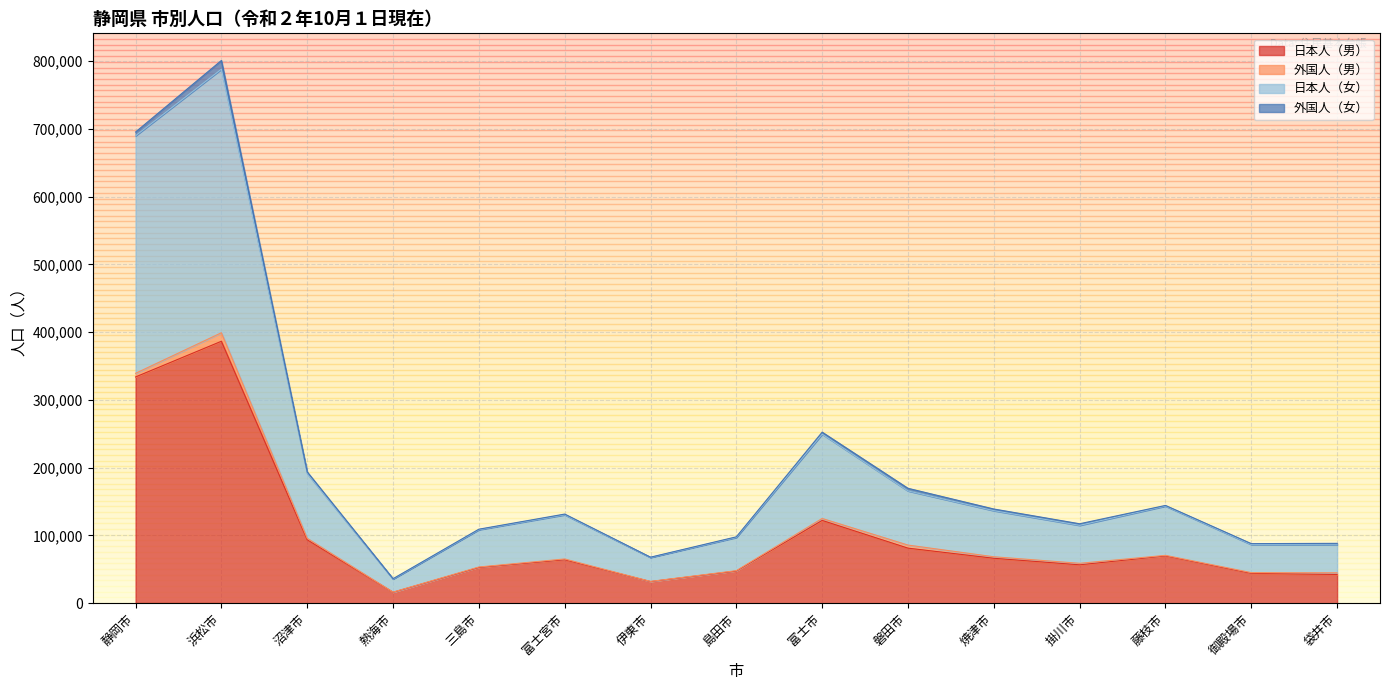

How many data points does each series have?

15